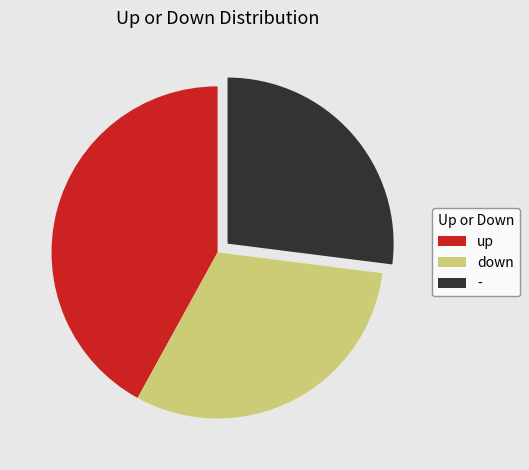

Is the sum of - and down greater than half?

Yes